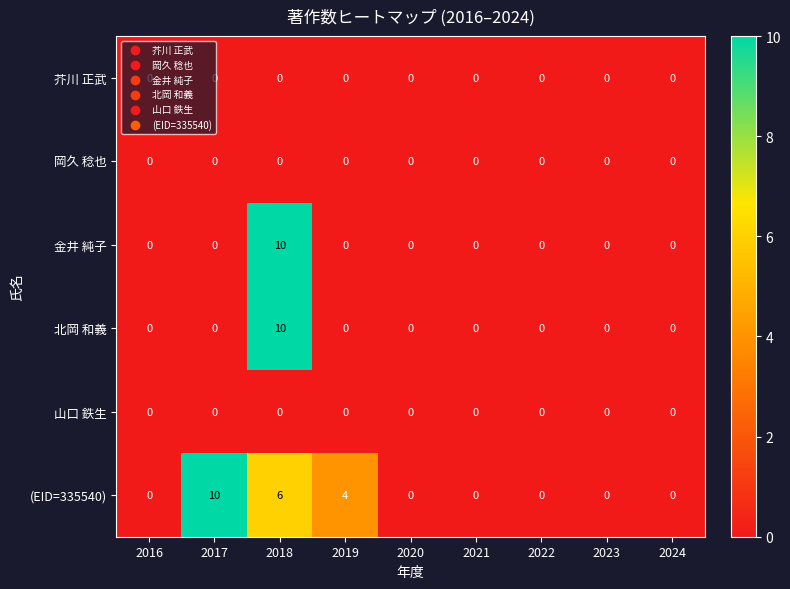

What is the highest value of the 北岡 和義 series?

10